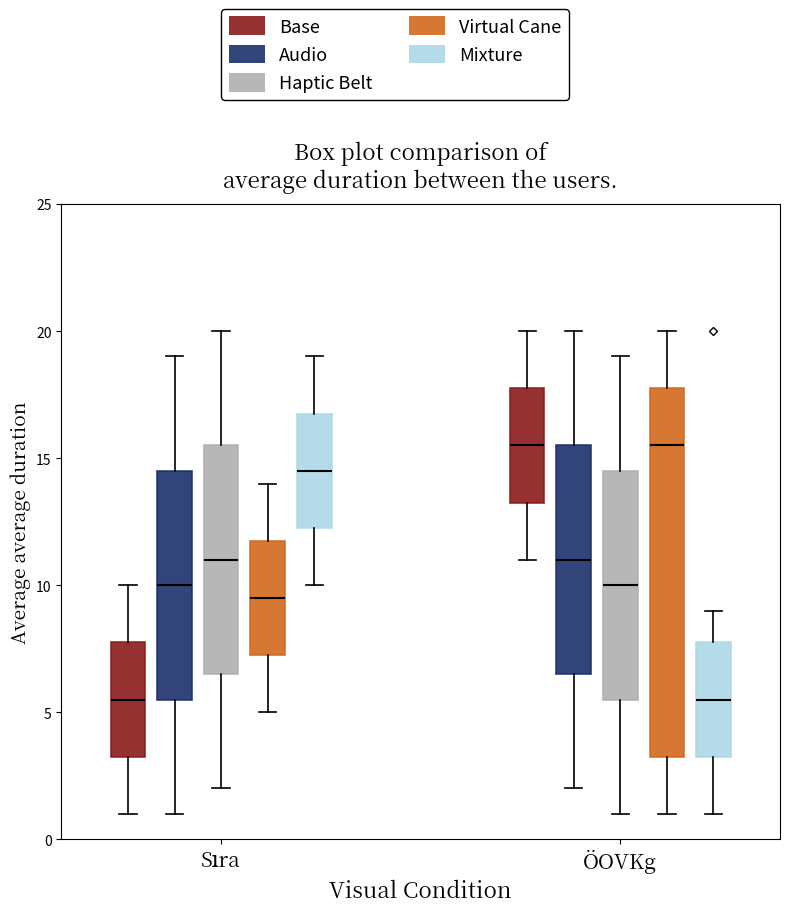

Reading left to right, transcribe this box plot: for each box, give where its median line is, the range the box spans, and where its two whiskers end, as read against the y-axis. The values are not printed on the chart, so give them approximately, as read against the axis.

Sıra (Base): median 5.5, box 3.5 to 8.0, whiskers 1.0 to 10.0
Sıra (Audio): median 10.0, box 5.5 to 14.5, whiskers 1.0 to 19.0
Sıra (Haptic Belt): median 11.0, box 6.5 to 15.5, whiskers 2.0 to 20.0
Sıra (Virtual Cane): median 9.5, box 7.5 to 12.0, whiskers 5.0 to 14.0
Sıra (Mixture): median 14.5, box 12.5 to 17.0, whiskers 10.0 to 19.0
ÖOVKg (Base): median 15.5, box 13.5 to 18.0, whiskers 11.0 to 20.0
ÖOVKg (Audio): median 11.0, box 6.5 to 15.5, whiskers 2.0 to 20.0
ÖOVKg (Haptic Belt): median 10.0, box 5.5 to 14.5, whiskers 1.0 to 19.0
ÖOVKg (Virtual Cane): median 15.5, box 3.5 to 18.0, whiskers 1.0 to 20.0
ÖOVKg (Mixture): median 5.5, box 3.5 to 8.0, whiskers 1.0 to 9.0